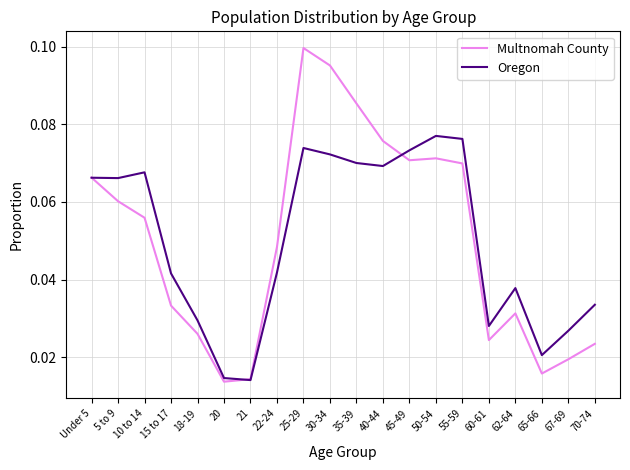

Count the Multnomah County values in the range 0 to 1.

20